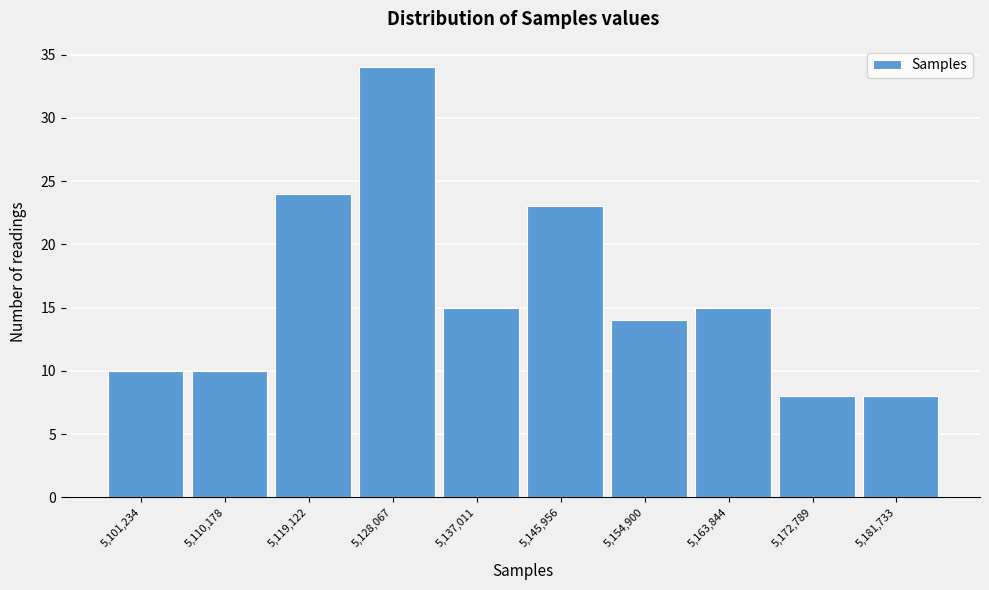

Reading left to right, transcribe all the data shown in this chart.

10	10	24	34	15	23	14	15	8	8